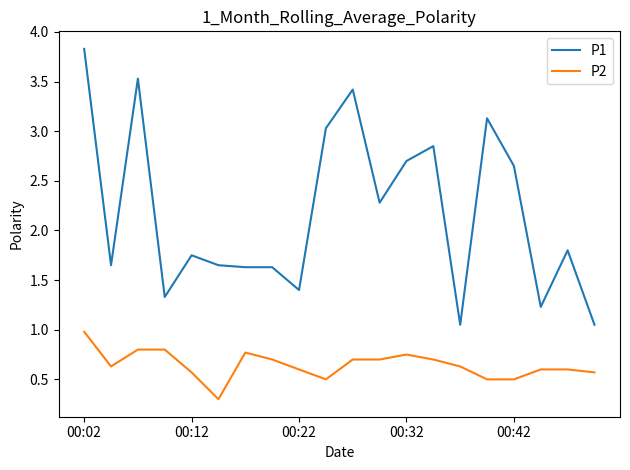

Rank the series by their maximum value, from highest to lowest.

P1, P2